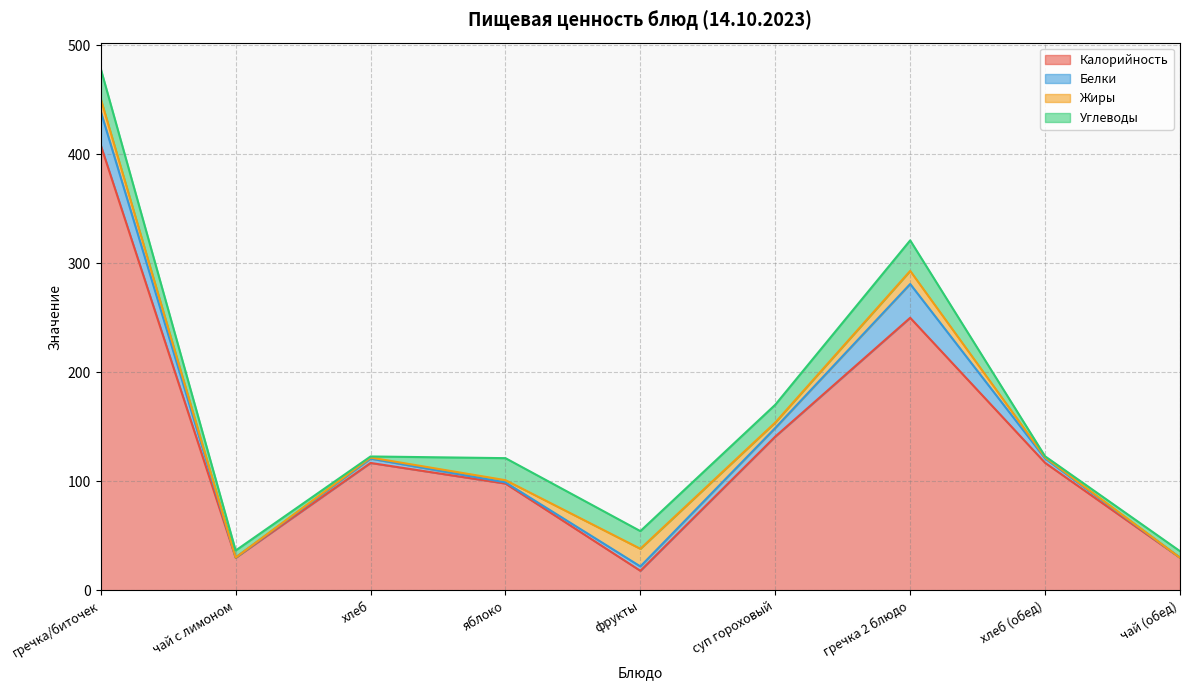

Rank the categories by Углеводы value from lowest to highest.

хлеб, хлеб (обед), чай (обед), чай с лимоном, фрукты, суп гороховый, яблоко, гречка/биточек, гречка 2 блюдо